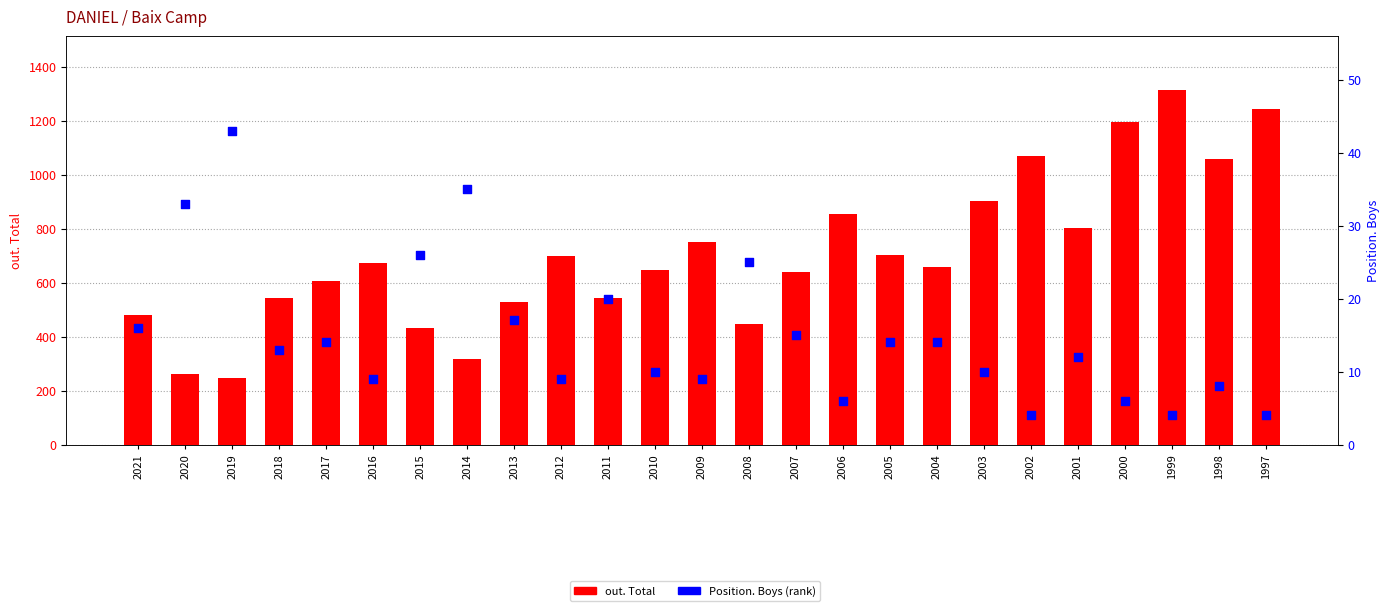

What is the total value across all series at 2015?

459